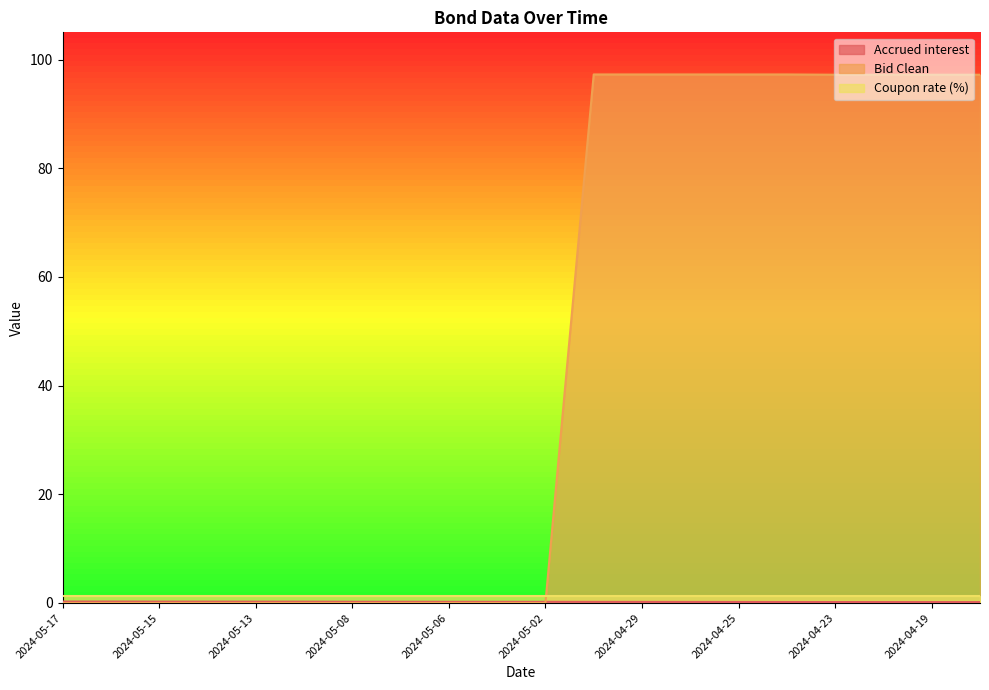

What is the value of the Accrued interest point at the 14th from the left?

0.2